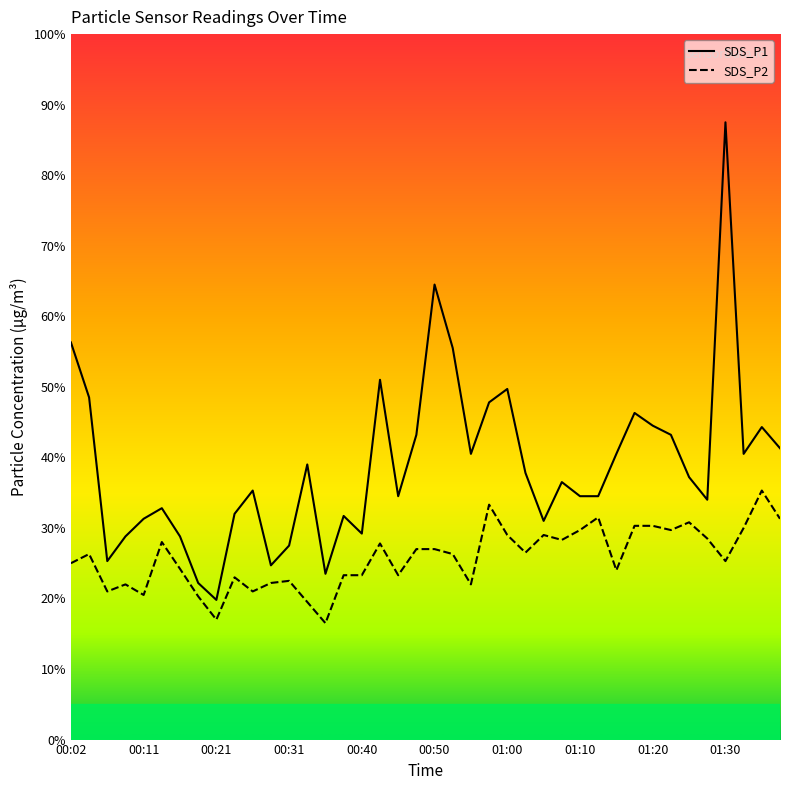

At 00:58, list the series in order from smallest to largest.

SDS_P2, SDS_P1